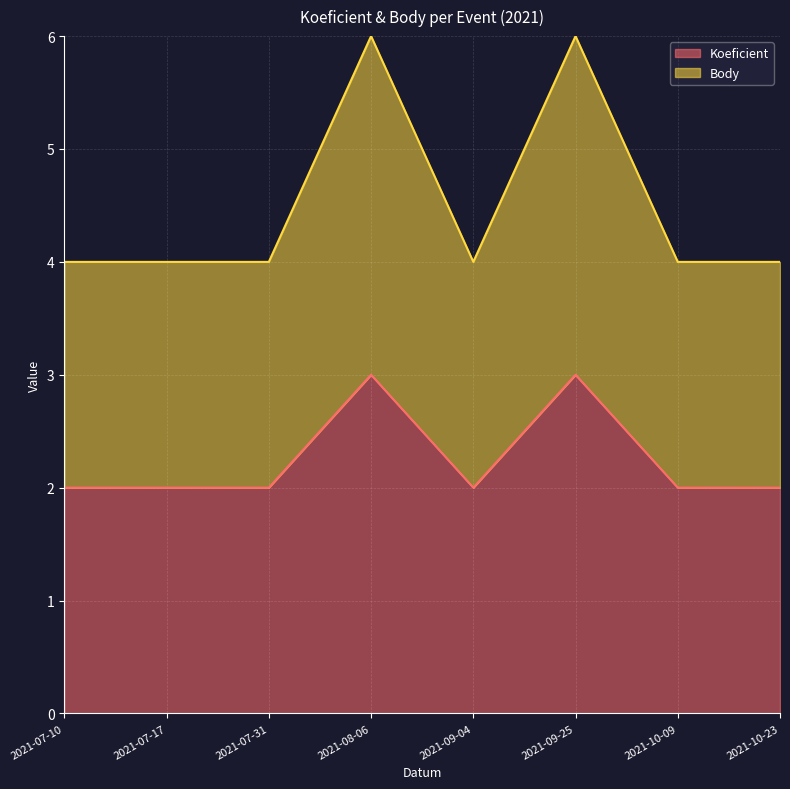

Reading left to right, transcribe all the data shown in this chart.

Koeficient: 2	2	2	3	2	3	2	2
Body: 4	4	4	6	4	6	4	4